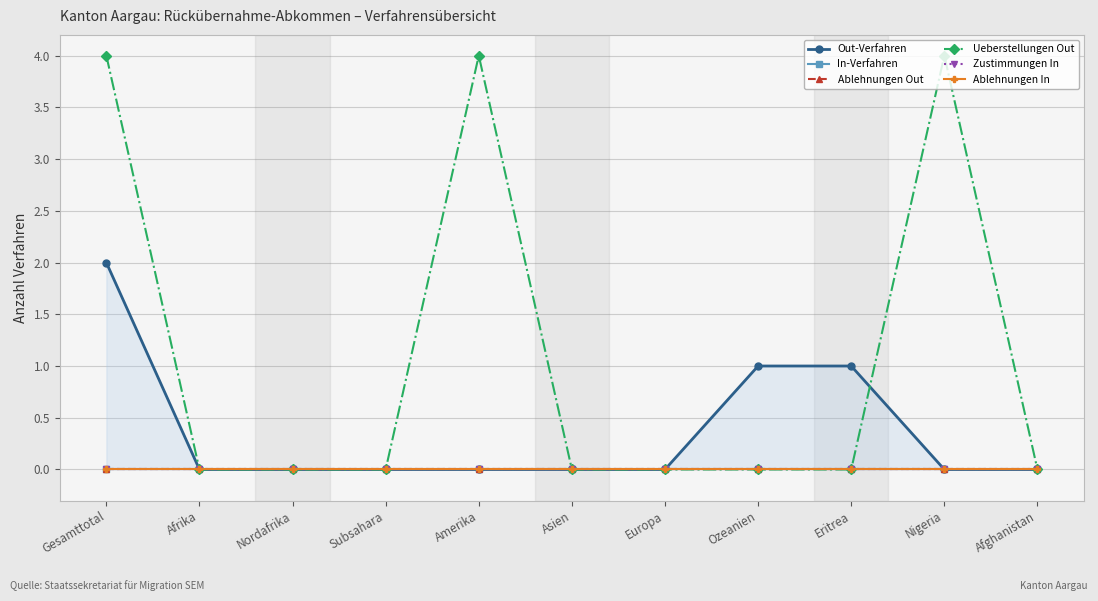

What is the label of the 9th point from the left?

Eritrea